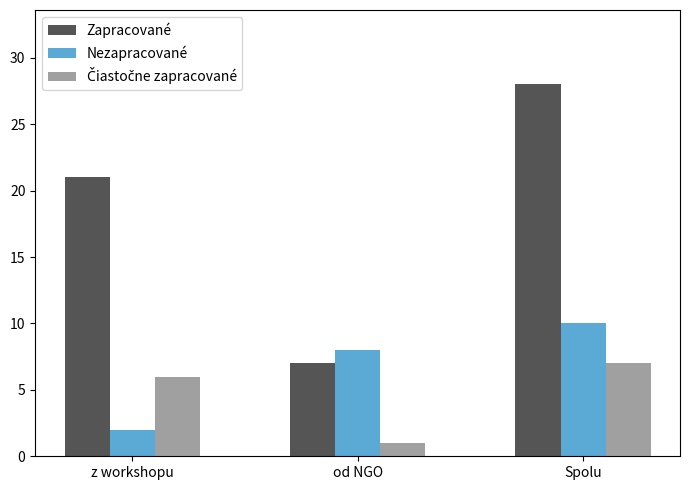

Which series has the largest total across all categories?

Zapracované